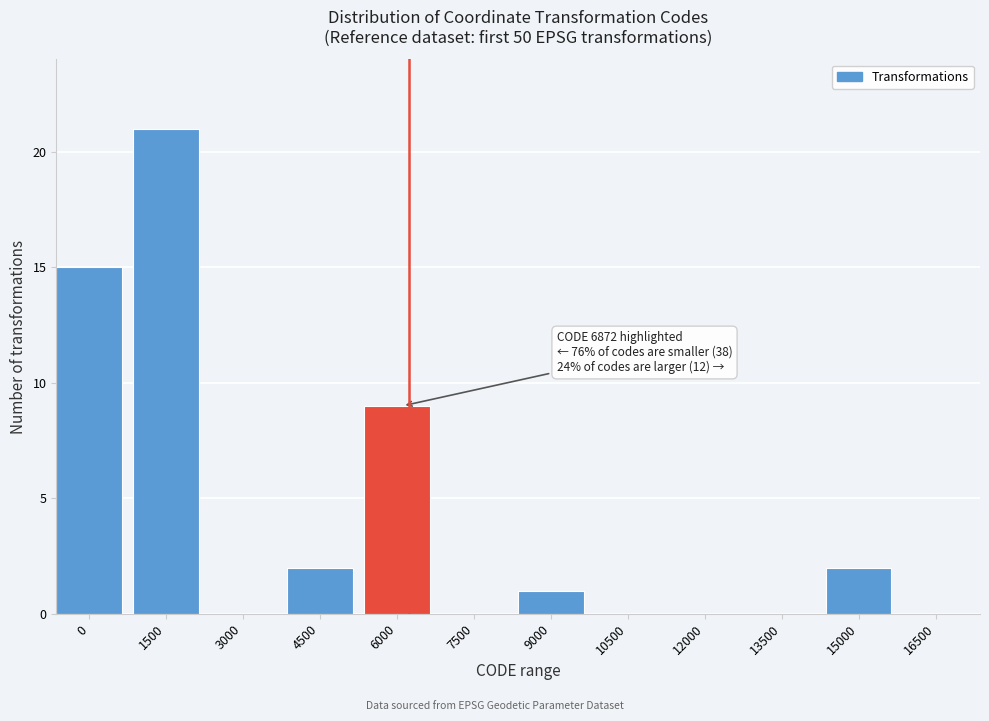

Reading left to right, list all the values displayed in this chart.

0=15	1500=21	3000=0	4500=2	6000=9	7500=0	9000=1	10500=0	12000=0	13500=0	15000=2	16500=0